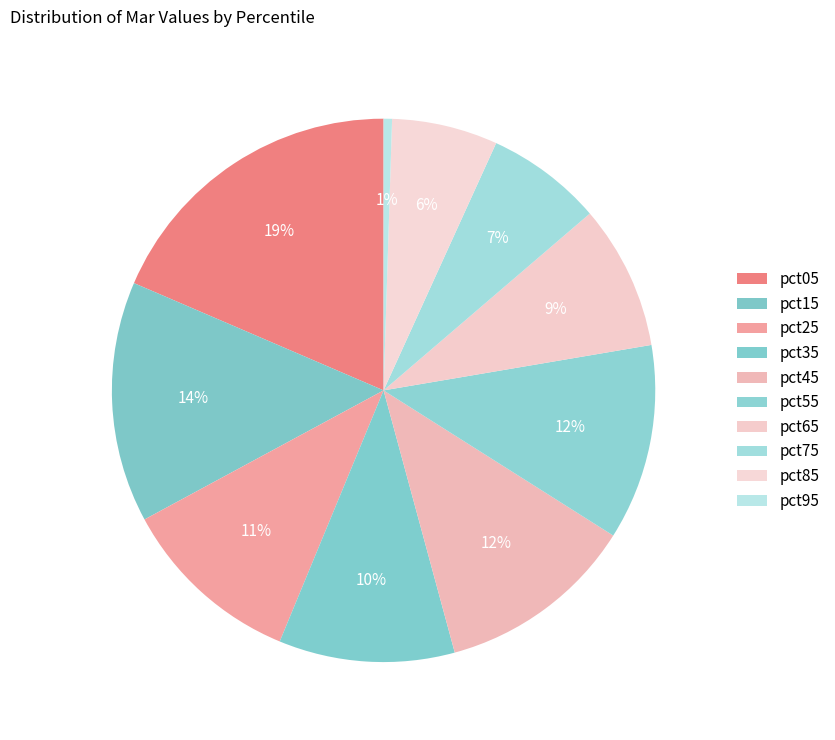

How many segments does this pie chart have?

10